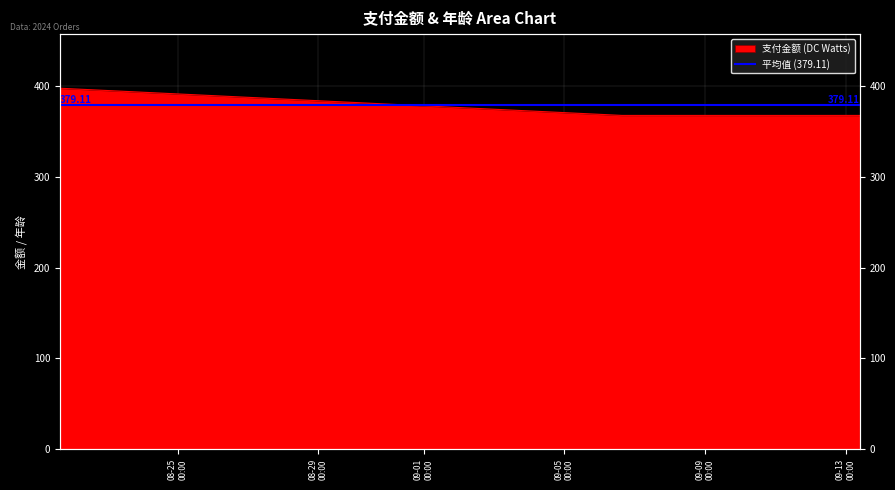

What is the ratio of the value at 2024-08-21 15:42:48 to the value at 2024-09-11 14:35:55?

1.1